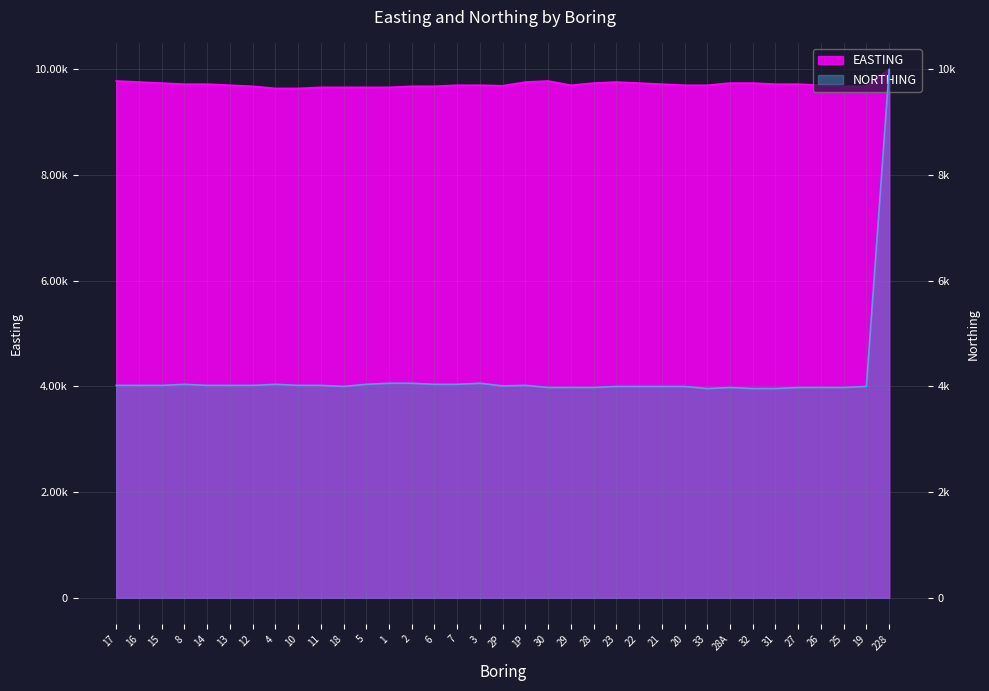

At 6, list the series in order from largest to smallest.

EASTING, NORTHING